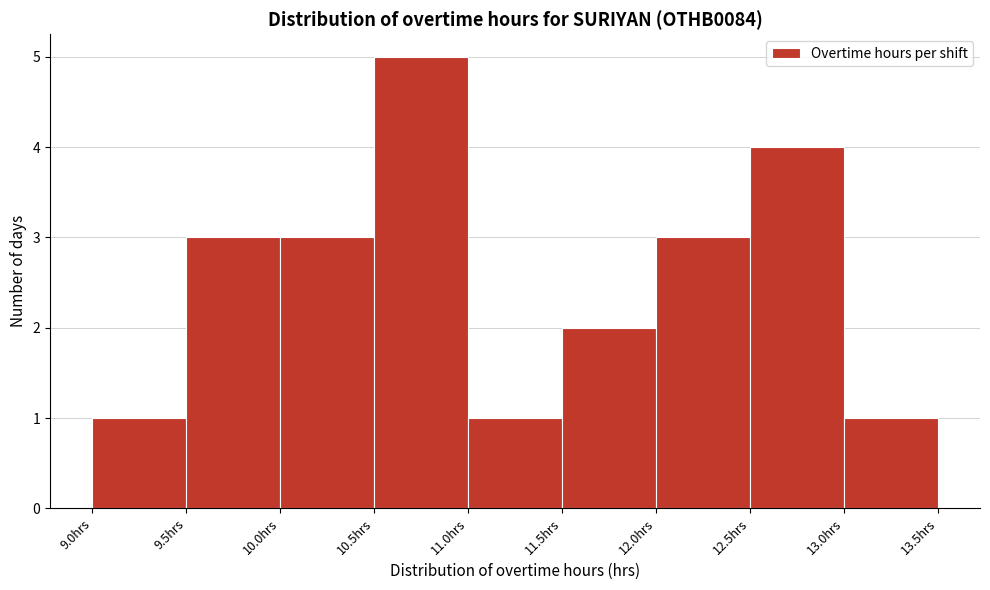

Reading left to right, list every bar in this chart as the range it spans on the x-axis followed by its height. The values are not printed on the chart, so give them approximately, as read against the axis.

9.0 to 9.5: 1
9.5 to 10.0: 3
10.0 to 10.5: 3
10.5 to 11.0: 5
11.0 to 11.5: 1
11.5 to 12.0: 2
12.0 to 12.5: 3
12.5 to 13.0: 4
13.0 to 13.5: 1